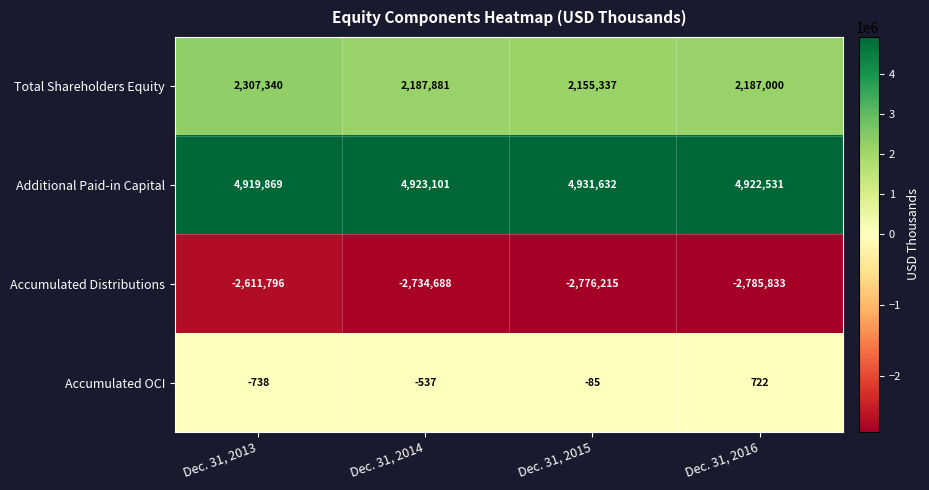

What is the difference between the highest and lowest values at Dec. 31, 2016?

7708364